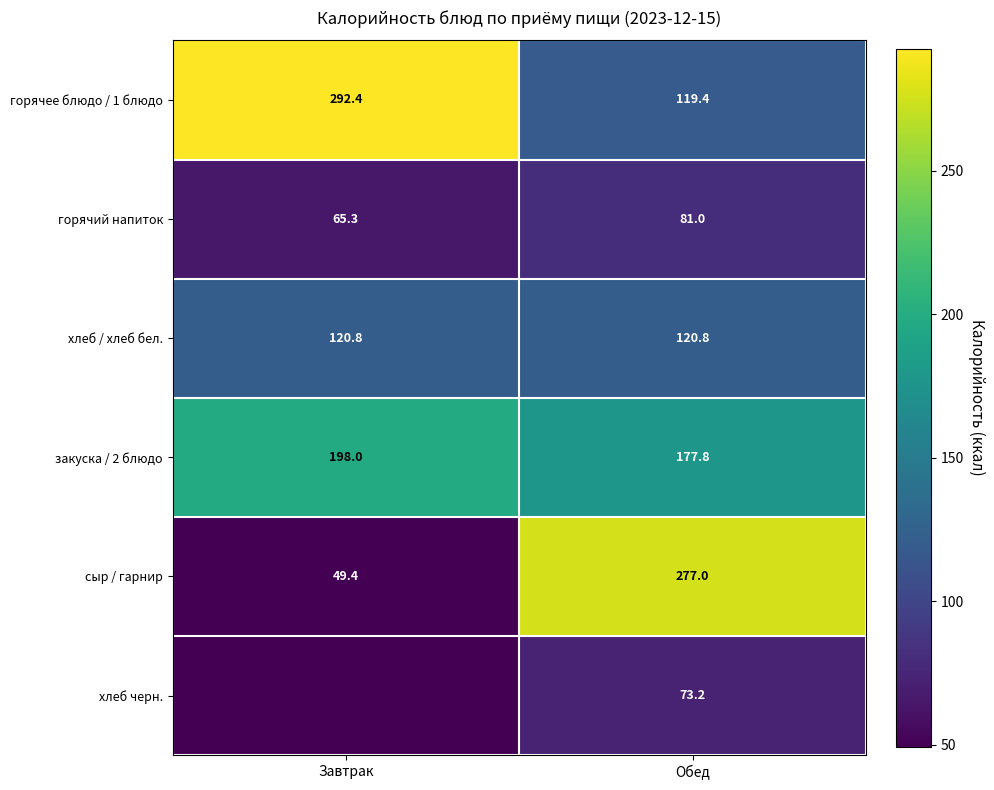

What is the spread (max minus min) of values at Завтрак?

292.4